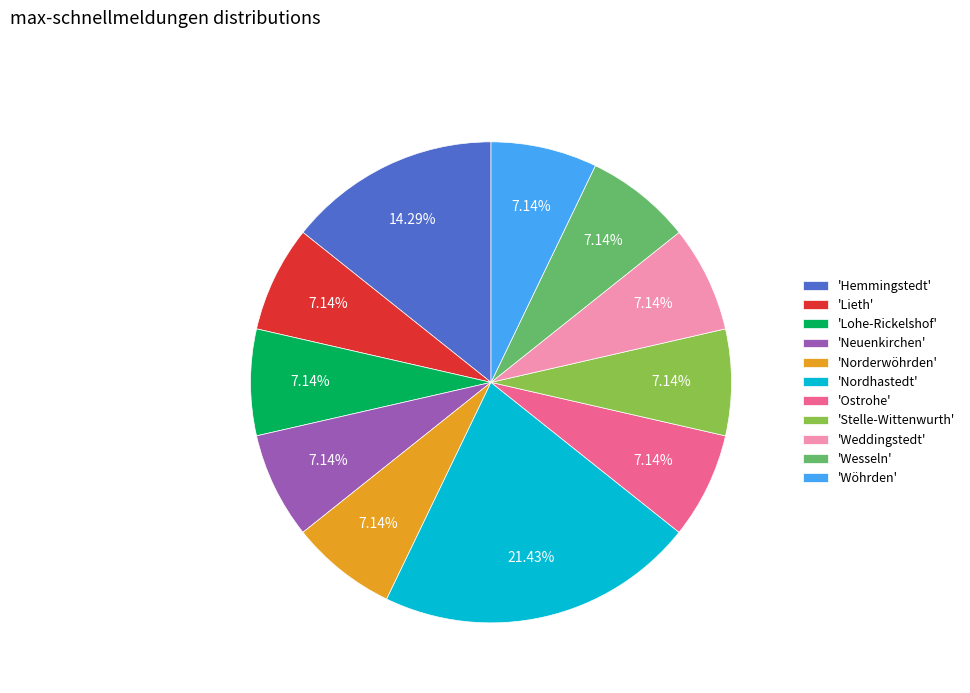

Count the number of slices in the pie.

11